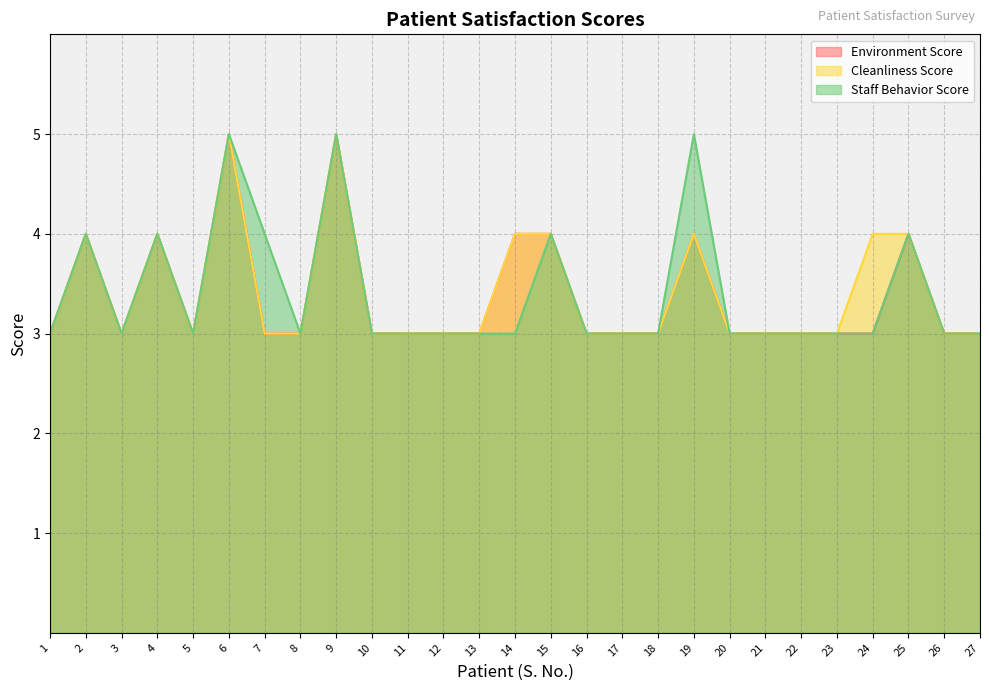

Where is Environment Score nearest to the value 4?

2